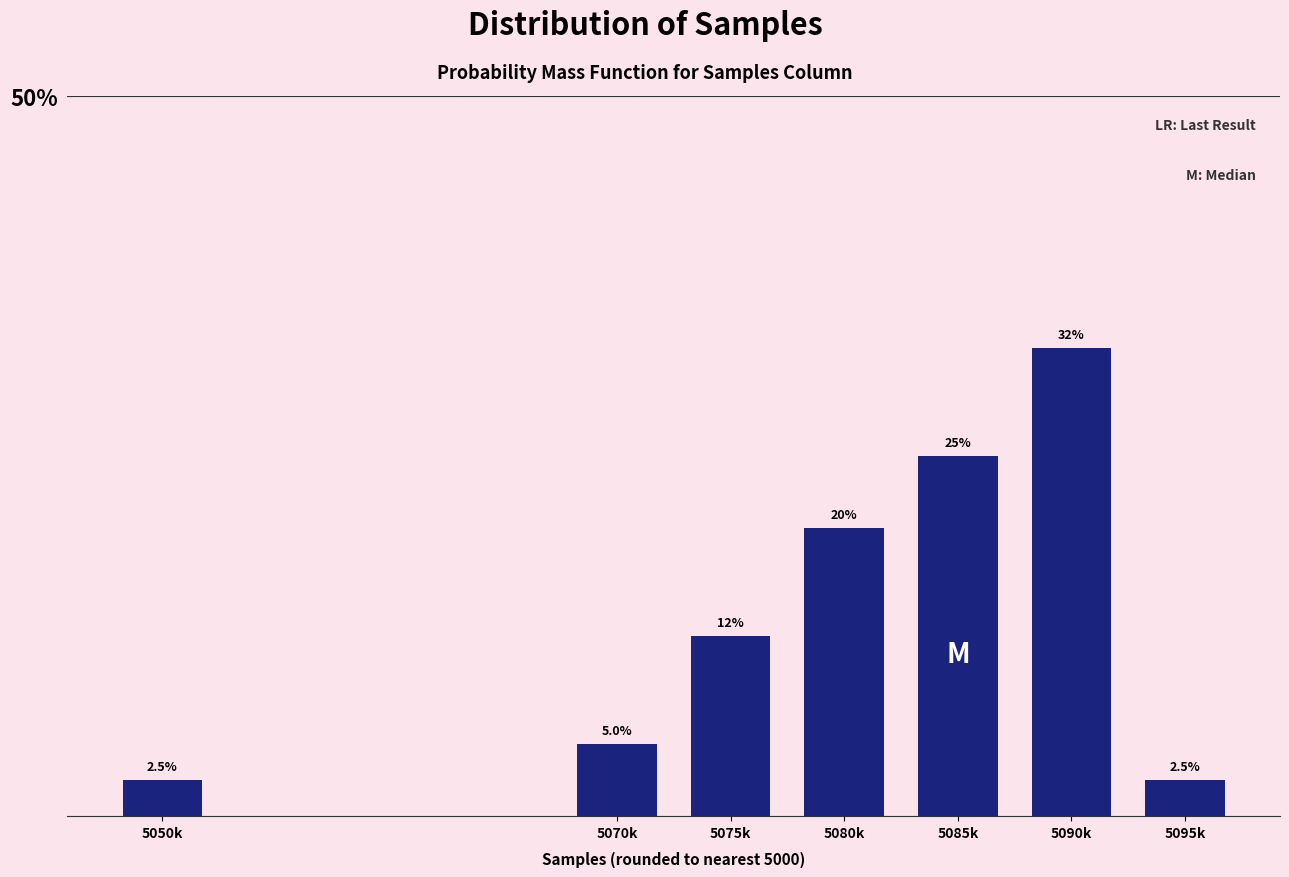

Reading left to right, extract all data points from this chart.

5050k=2.5	5070k=5.0	5075k=12.5	5080k=20.0	5085k=25.0	5090k=32.5	5095k=2.5